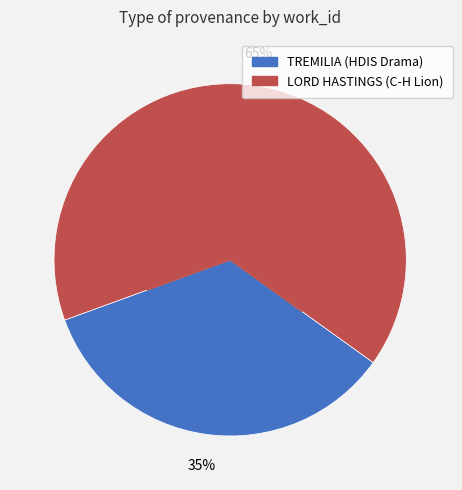

To the nearest percent, what portion does TREMILIA (HDIS Drama) represent?

35%